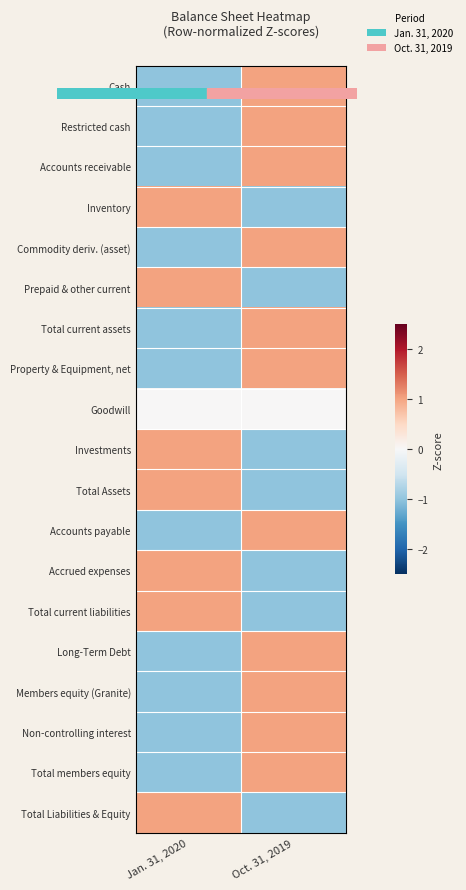

How many series are shown in this chart?

19